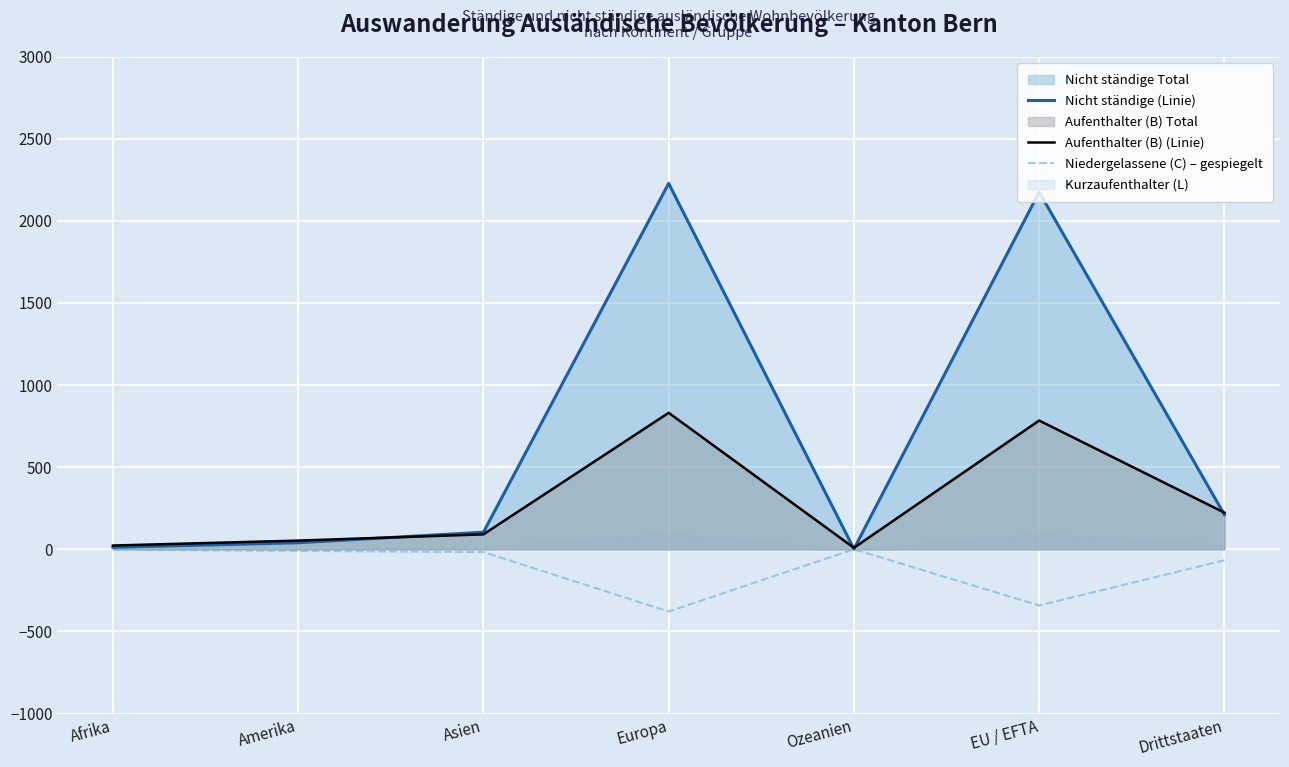

How many lines are shown in the chart?

3